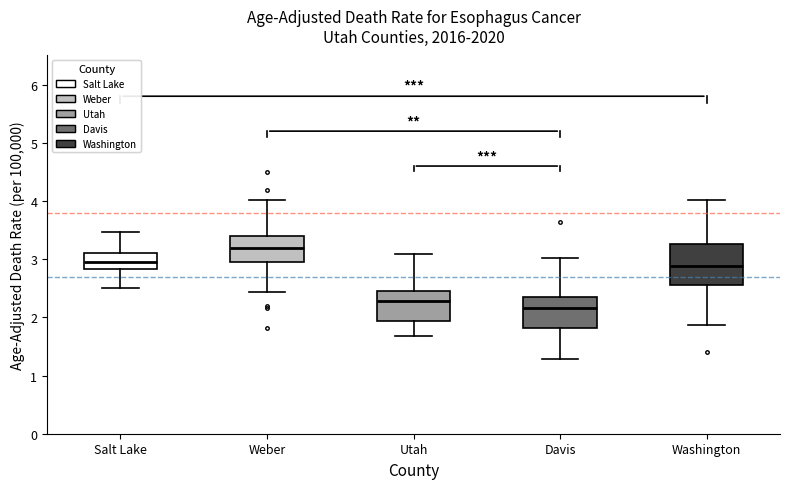

Reading left to right, transcribe this box plot: for each box, give where its median line is, the range the box spans, and where its two whiskers end, as read against the y-axis. The values are not printed on the chart, so give them approximately, as read against the axis.

Salt Lake: median 2.9, box 2.8 to 3.1, whiskers 2.5 to 3.5
Weber: median 3.2, box 2.9 to 3.4, whiskers 2.4 to 4.0
Utah: median 2.3, box 1.9 to 2.5, whiskers 1.7 to 3.1
Davis: median 2.2, box 1.8 to 2.4, whiskers 1.3 to 3.0
Washington: median 2.9, box 2.6 to 3.3, whiskers 1.9 to 4.0